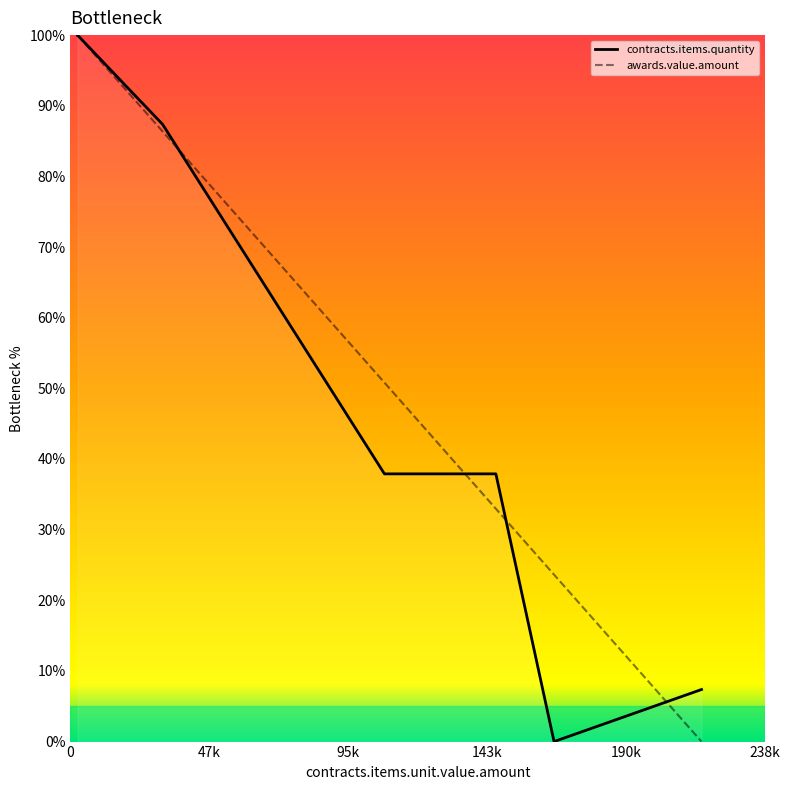

What is the greatest value displayed?

100.0